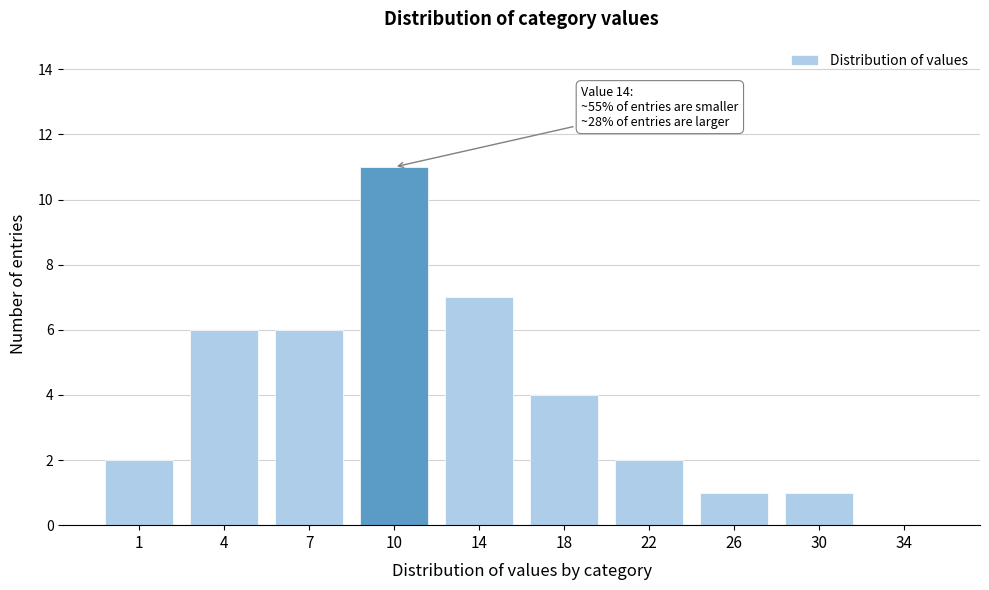

Reading left to right, extract all data points from this chart.

1=2	4=6	7=6	10=11	14=7	18=4	22=2	26=1	30=1	34=0